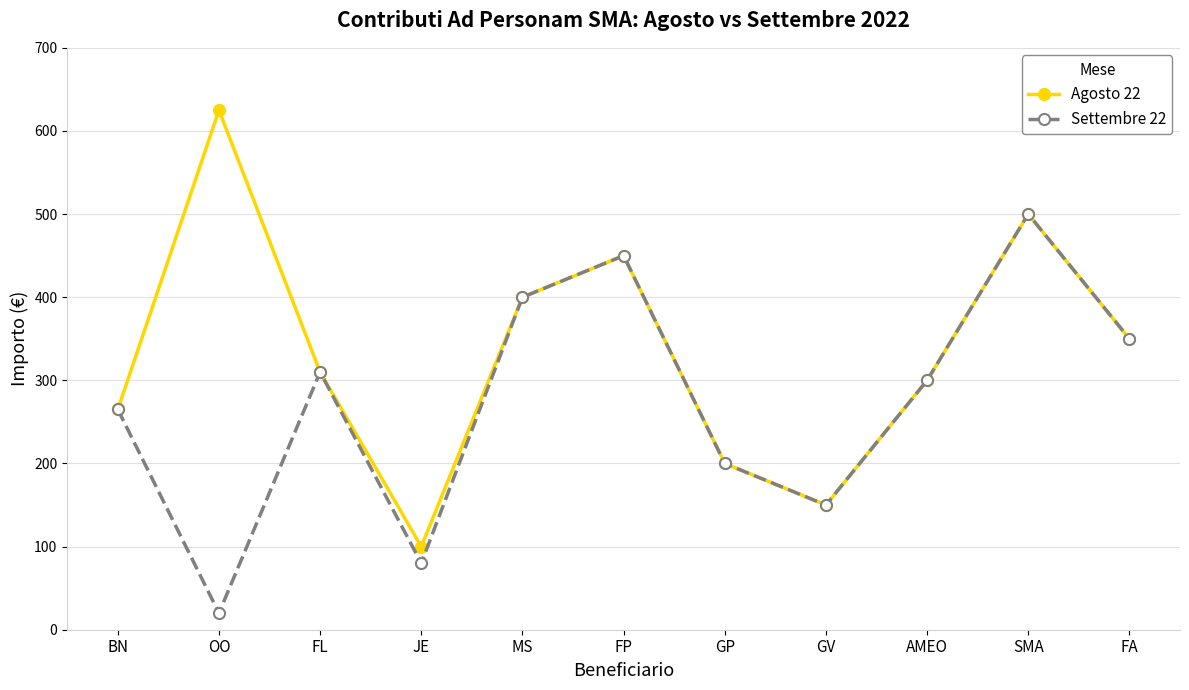

What is the average value of the Settembre 22 series?

275